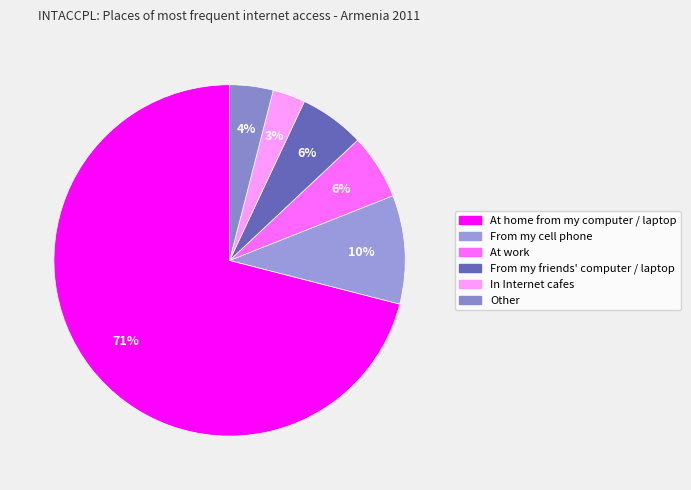

How many segments does this pie chart have?

6